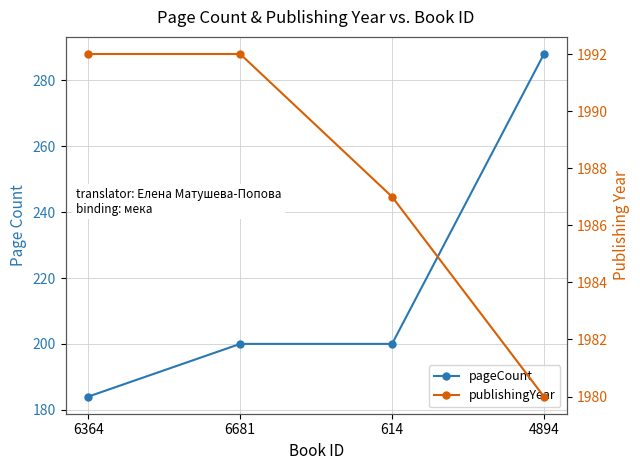

List the series in order of their peak value, lowest first.

pageCount, publishingYear